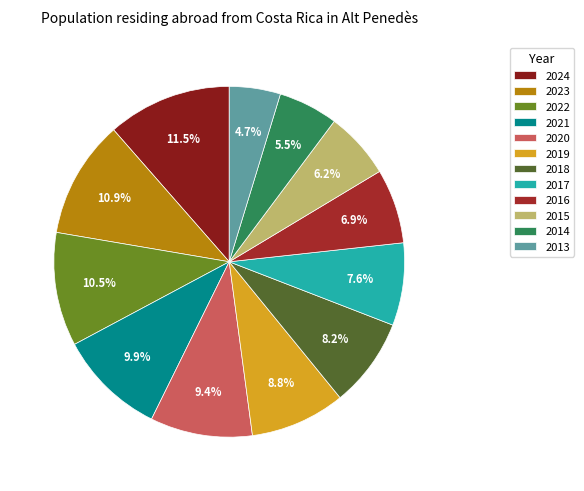

To the nearest percent, what is the combined percentage of 2016 and 2021?

17%